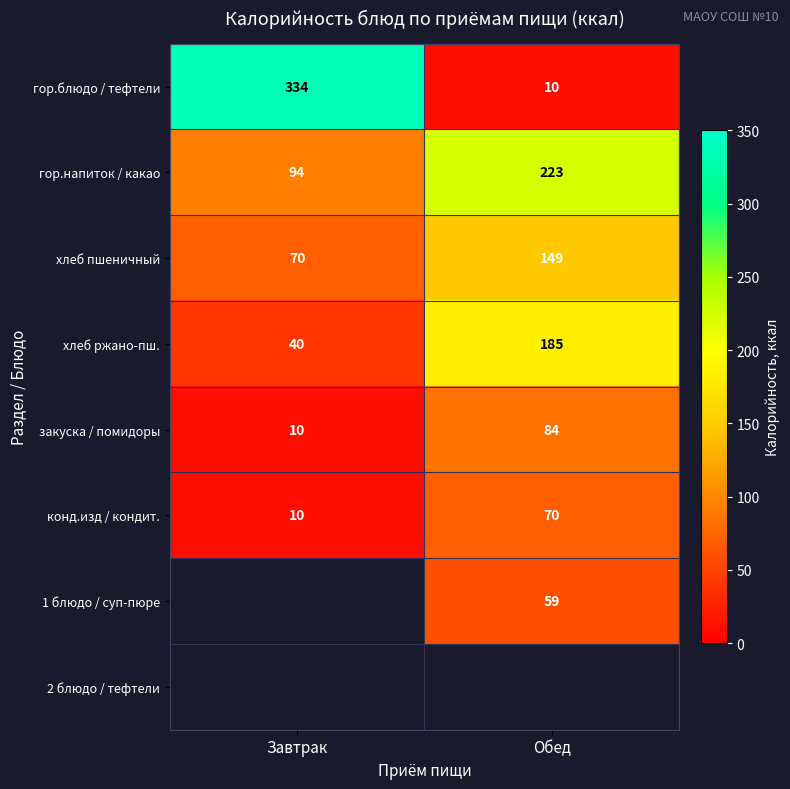

Is the value of гор.напиток / какао at Обед greater than the value of конд.изд / кондит. at Завтрак?

Yes